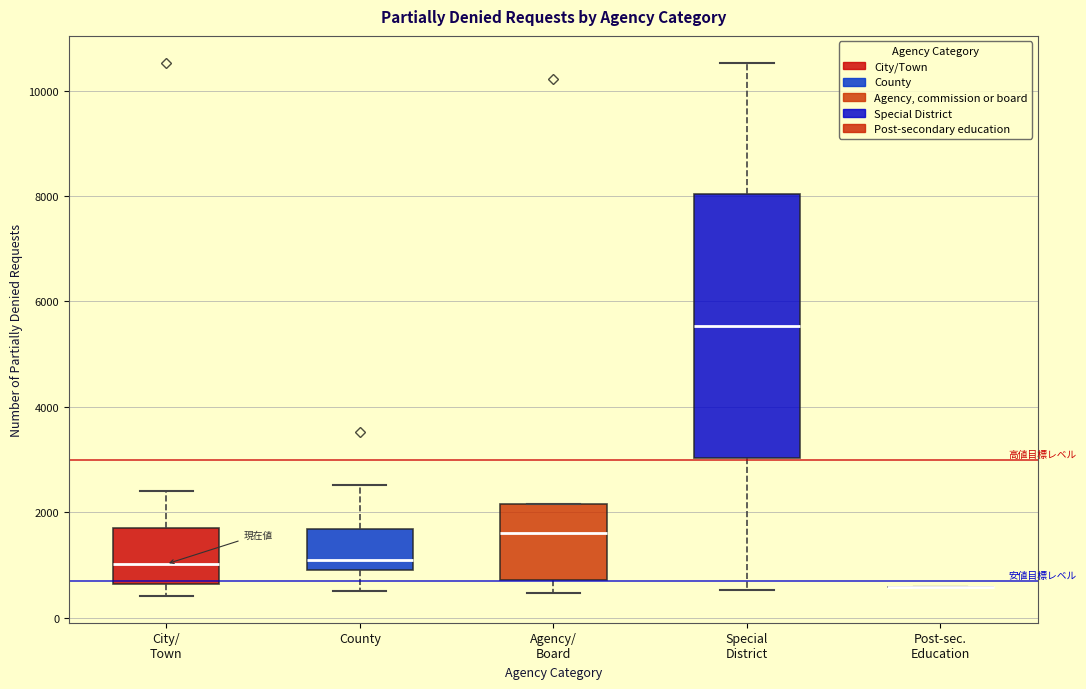

Reading left to right, transcribe this box plot: for each box, give where its median line is, the range the box spans, and where its two whiskers end, as read against the y-axis. The values are not printed on the chart, so give them approximately, as read against the axis.

City/ Town: median 1000, box 600 to 1800, whiskers 400 to 2400
County: median 1200, box 1000 to 1600, whiskers 600 to 2600
Agency/ Board: median 1600, box 800 to 2200, whiskers 400 to 2200
Special District: median 5600, box 3000 to 8000, whiskers 600 to 10600
Post-sec. Education: box collapsed to a line at 600, whiskers 600 to 600